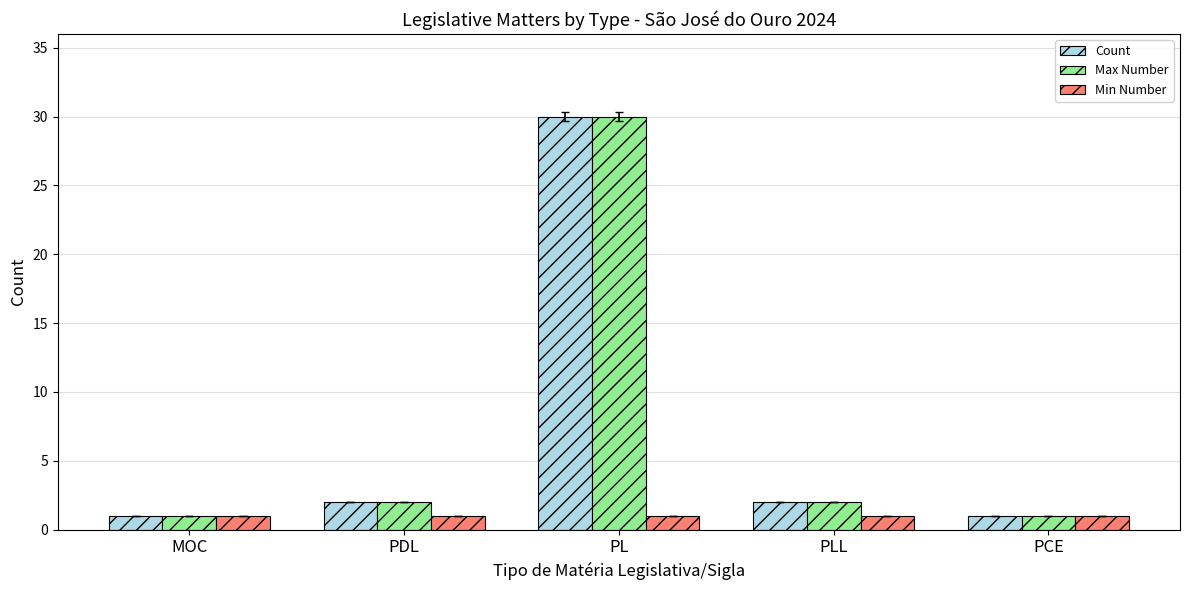

What is the minimum value for Min Number?

1